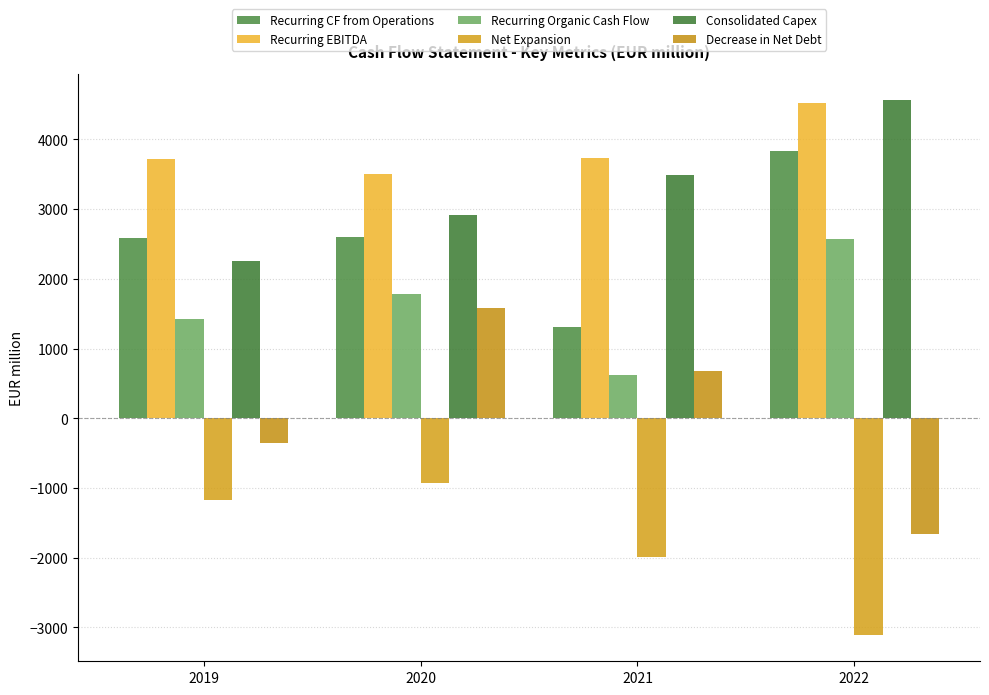

How many groups of bars are there?

4